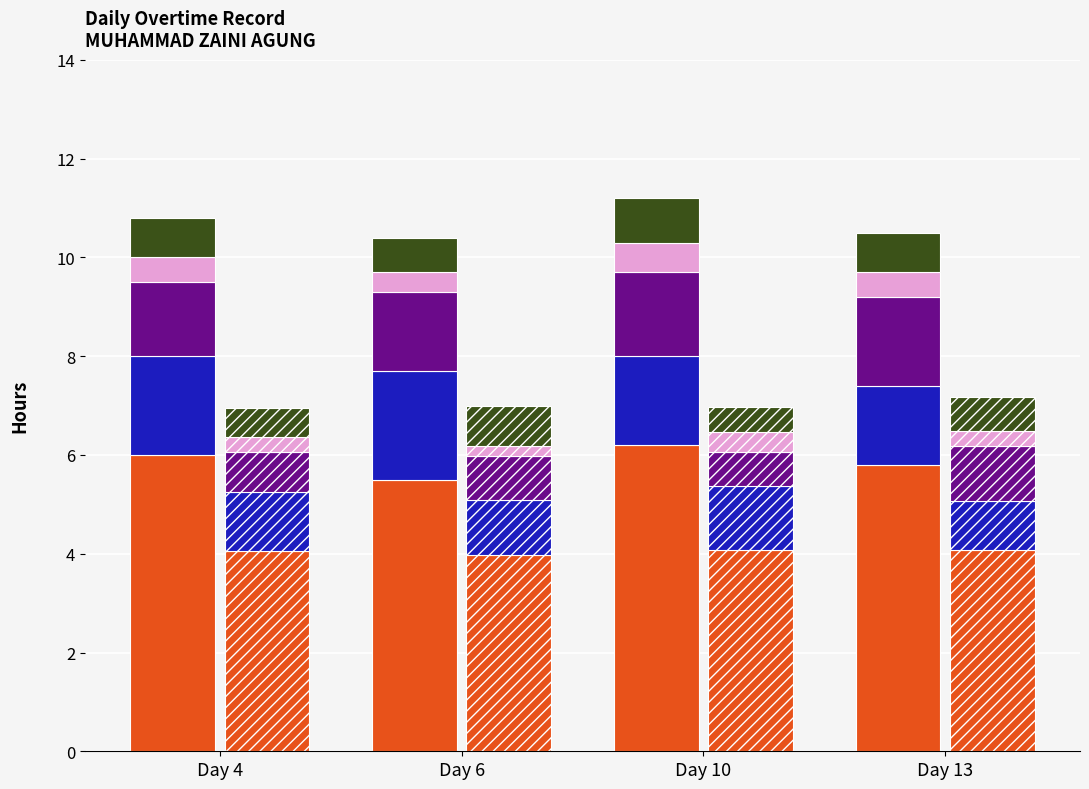

What is the sum of all Cite values?

4.6